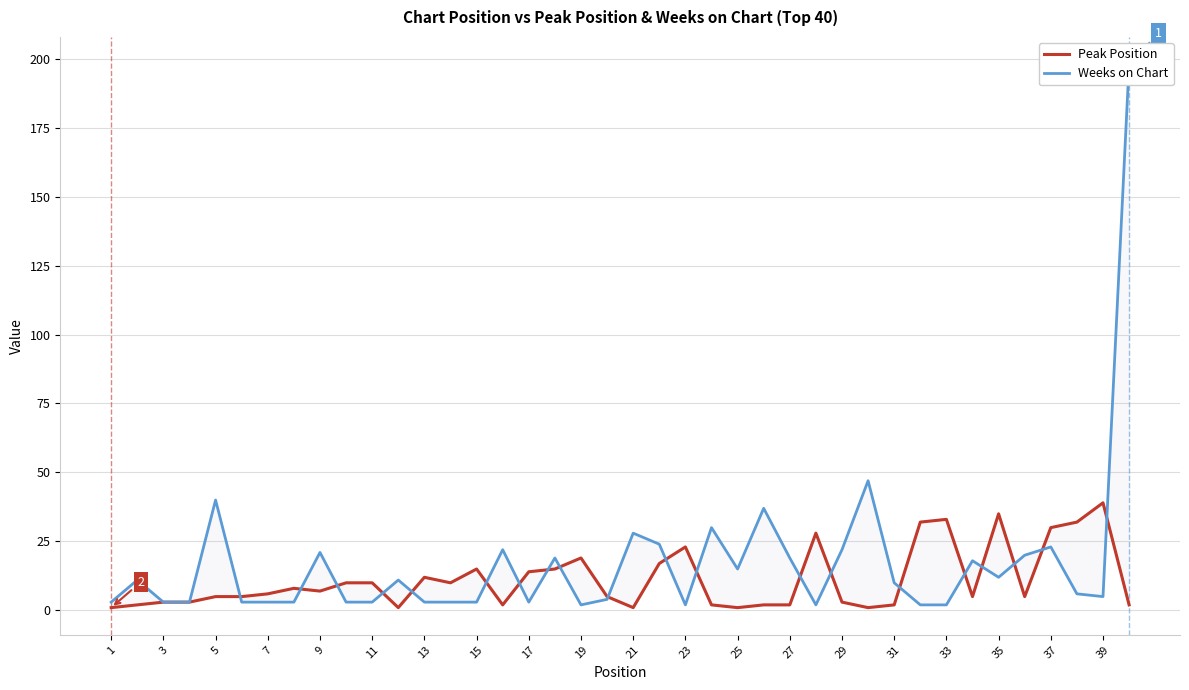

How many values in the Weeks on Chart series exceed 10?

19